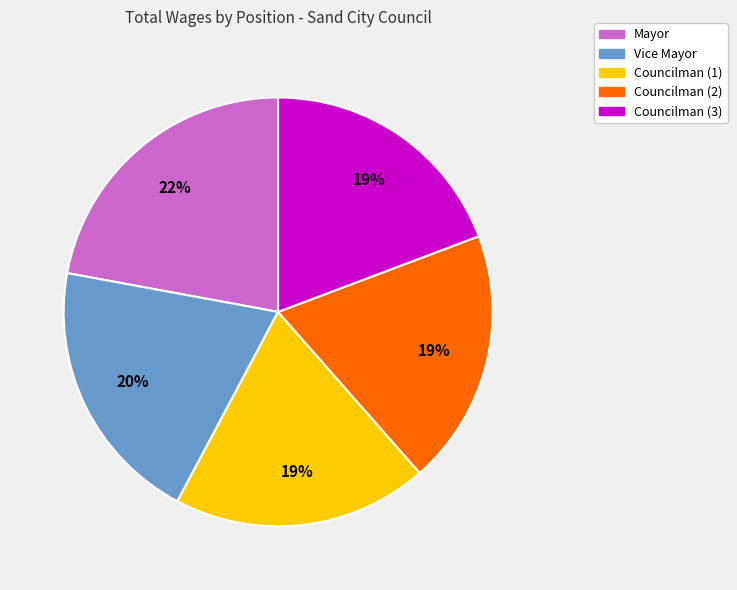

How many segments does this pie chart have?

5